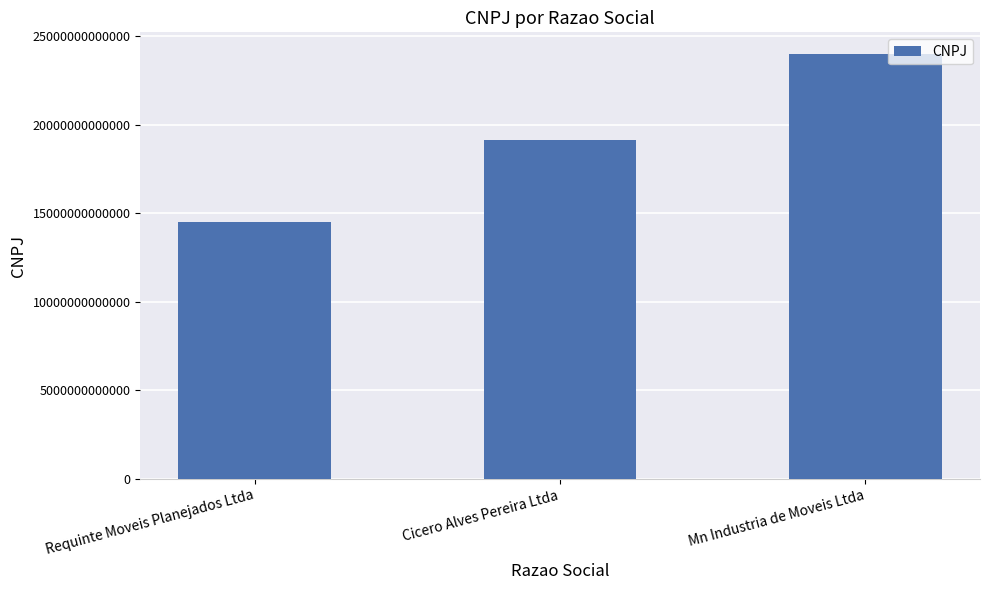

Are the bars grouped side by side (vs. stacked)?

No